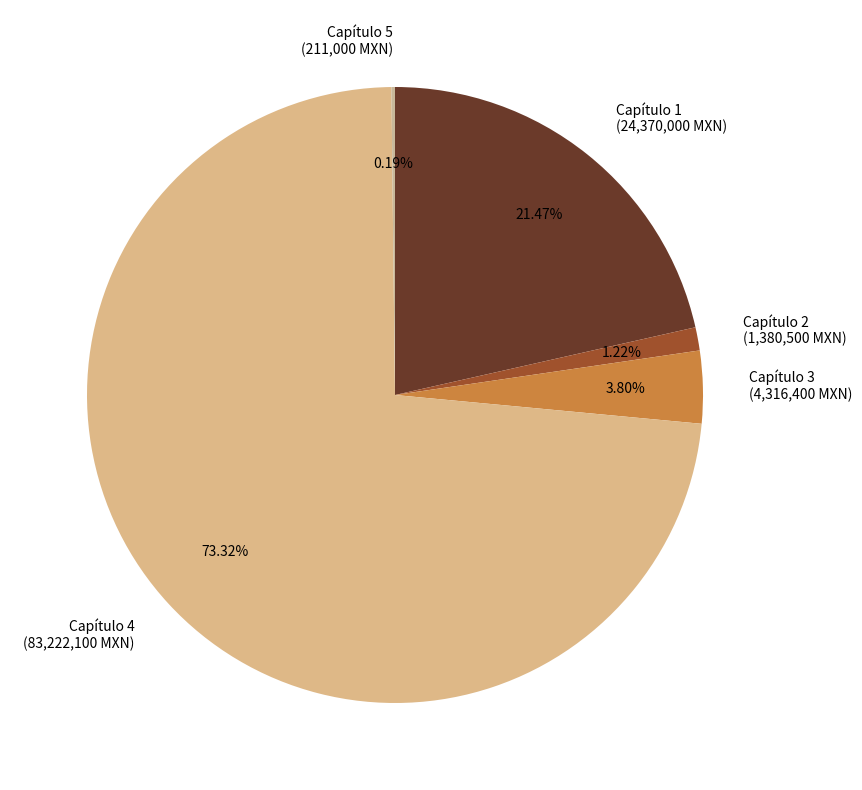

What is the majority slice?

Capítulo 4